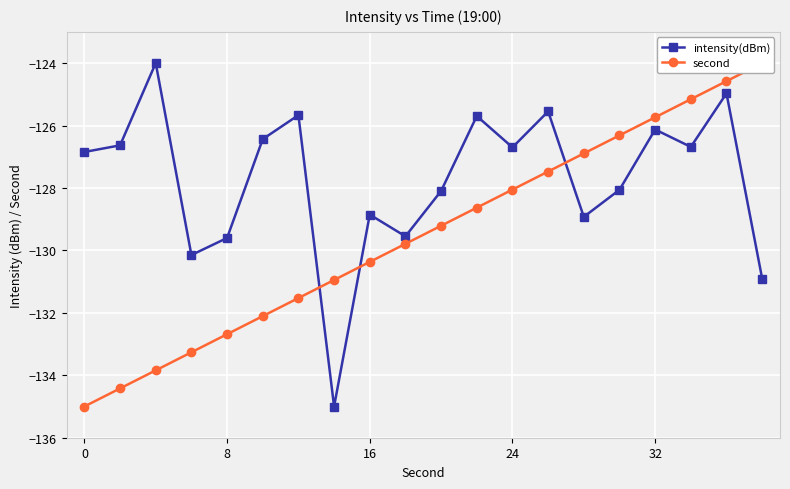

True or false: second has more than 2 points higher than both neighbors.

False